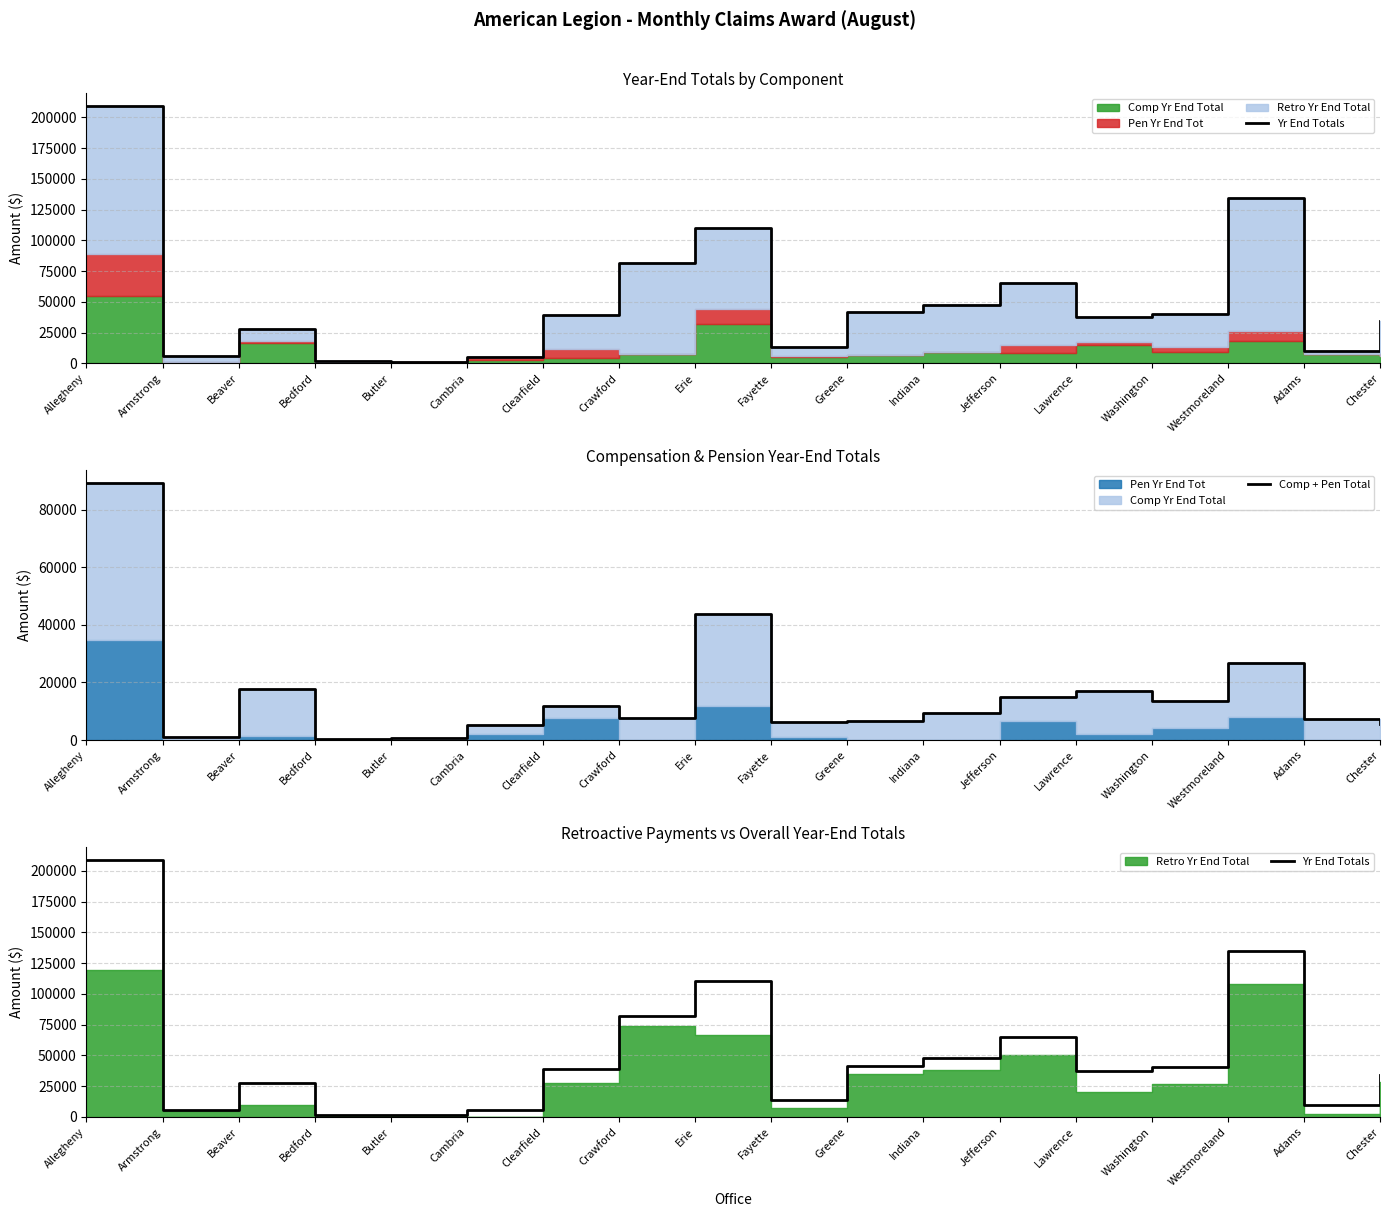

At which category is the sum across all series the highest?

Allegheny